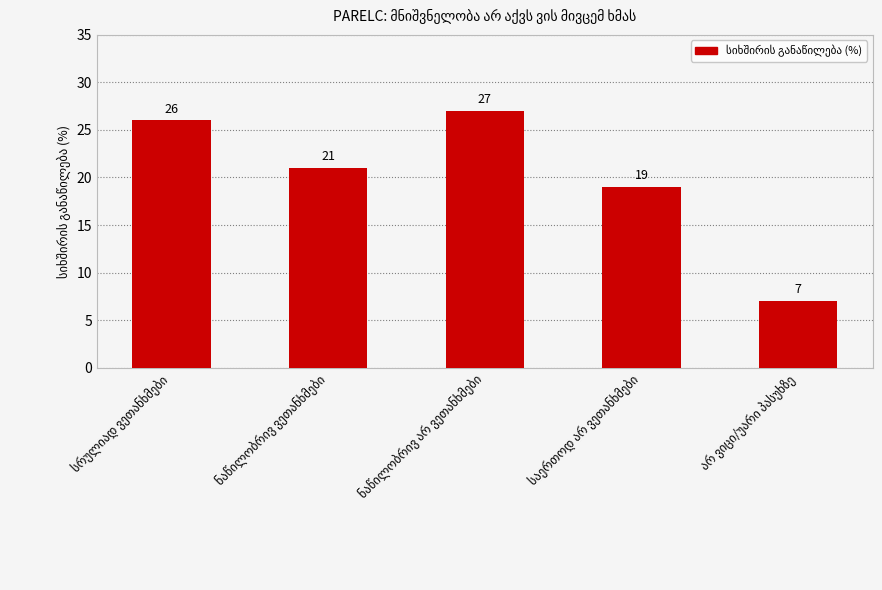

What is the smallest value displayed?

7